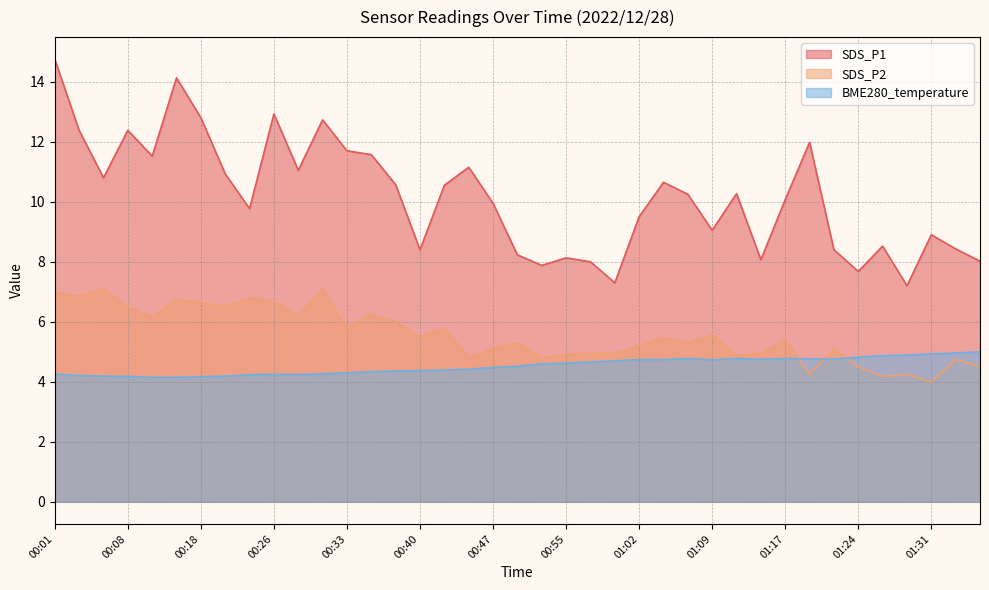

The SDS_P1 series shows 18.4 at 00:11. True or false?

False